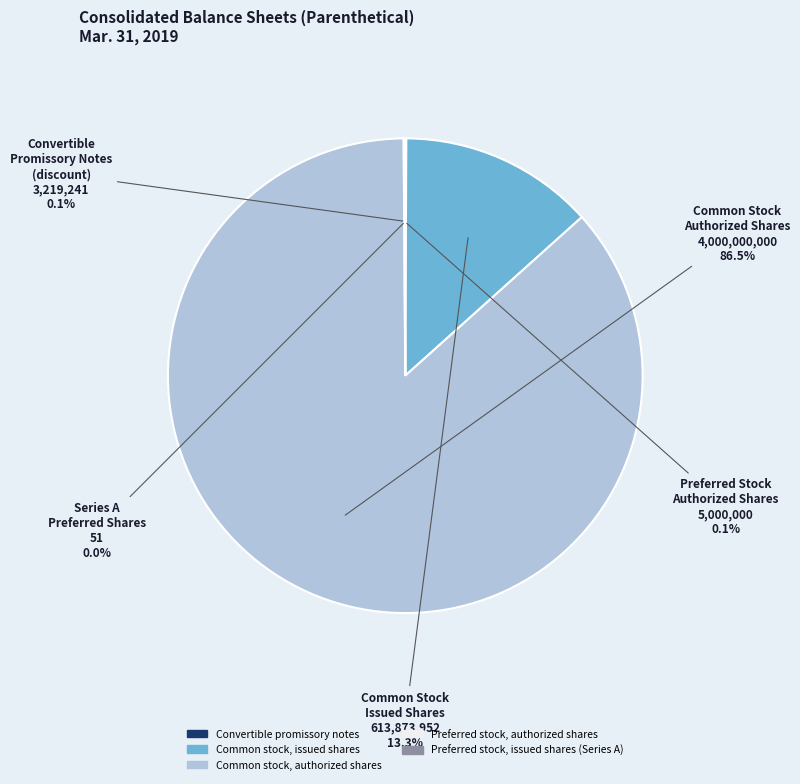

How many slices are in this pie chart?

5